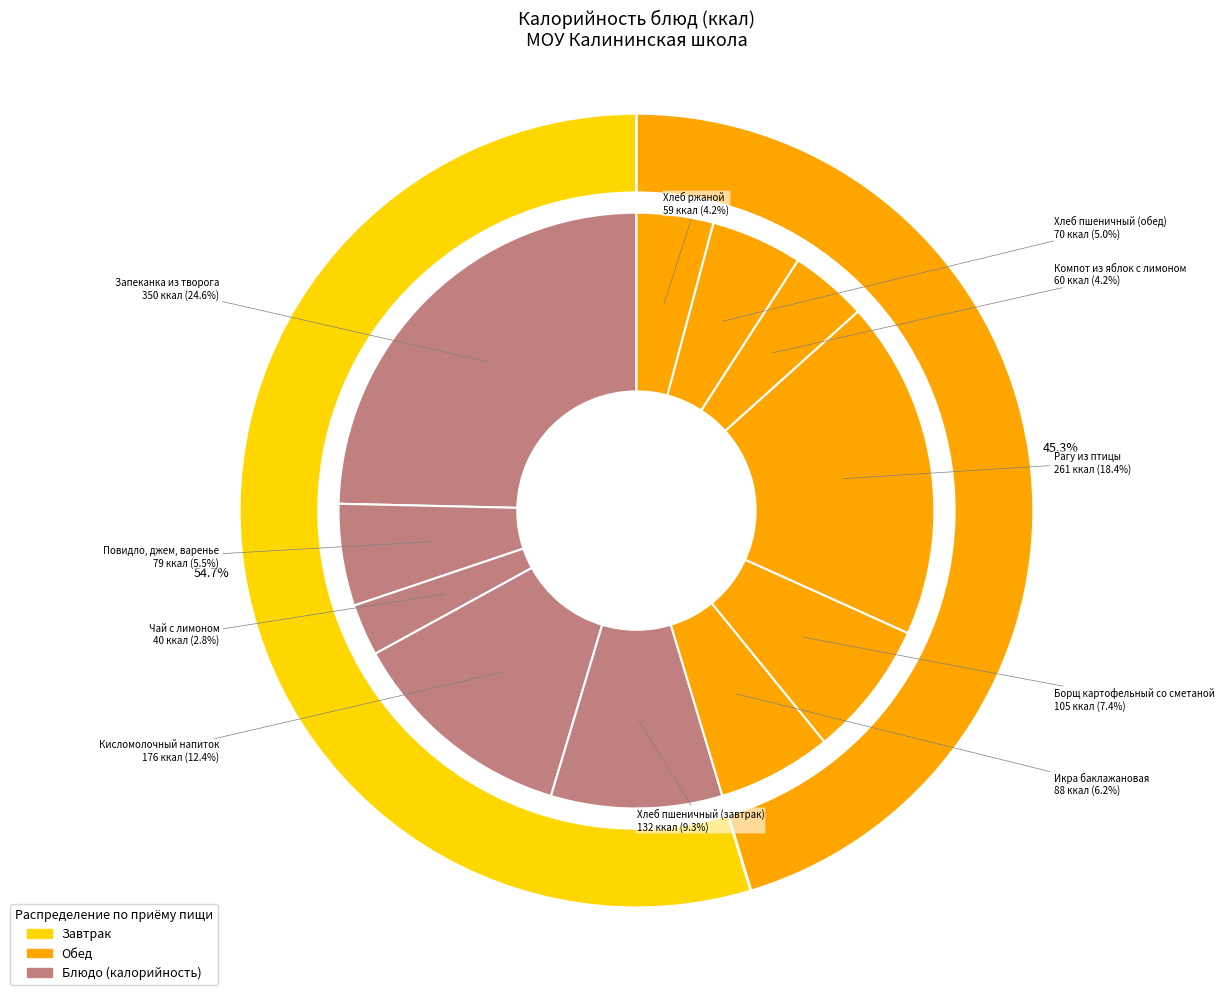

To the nearest percent, what is the average slice percentage?

9%